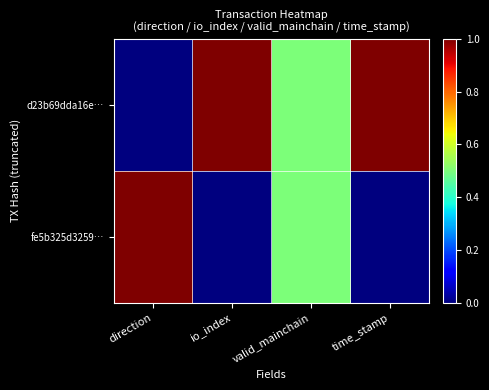

Reading left to right, what are all the values shown in this chart?

d23b69dda16e…: direction=0.0	io_index=1.0	valid_mainchain=0.5	time_stamp=1.0
fe5b325d3259…: direction=1.0	io_index=0.0	valid_mainchain=0.5	time_stamp=0.0